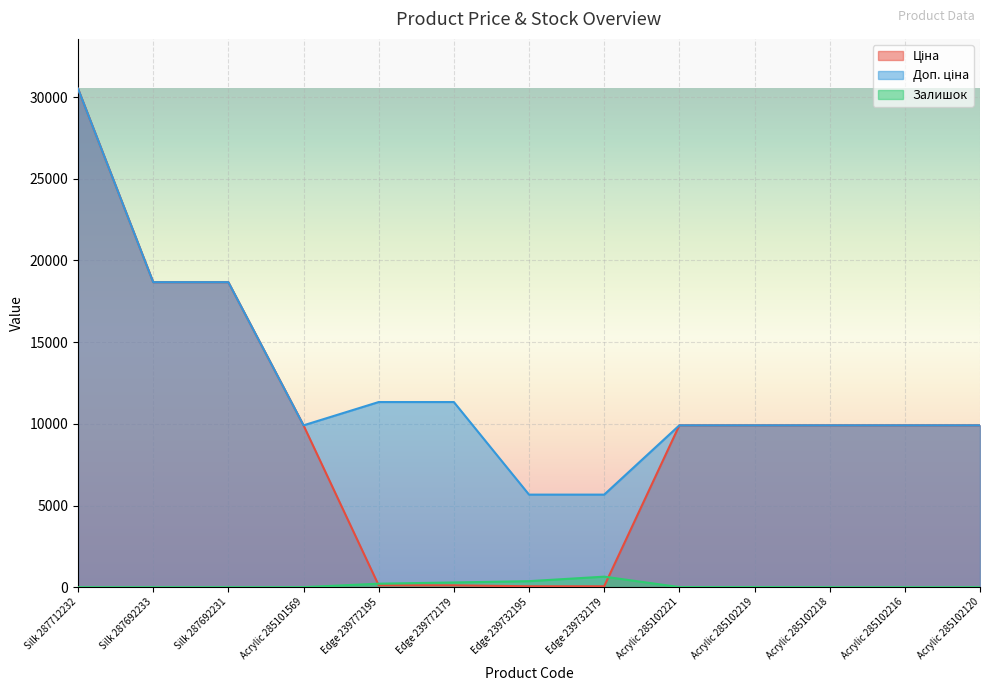

What is the average value of the Залишок series?

118.3